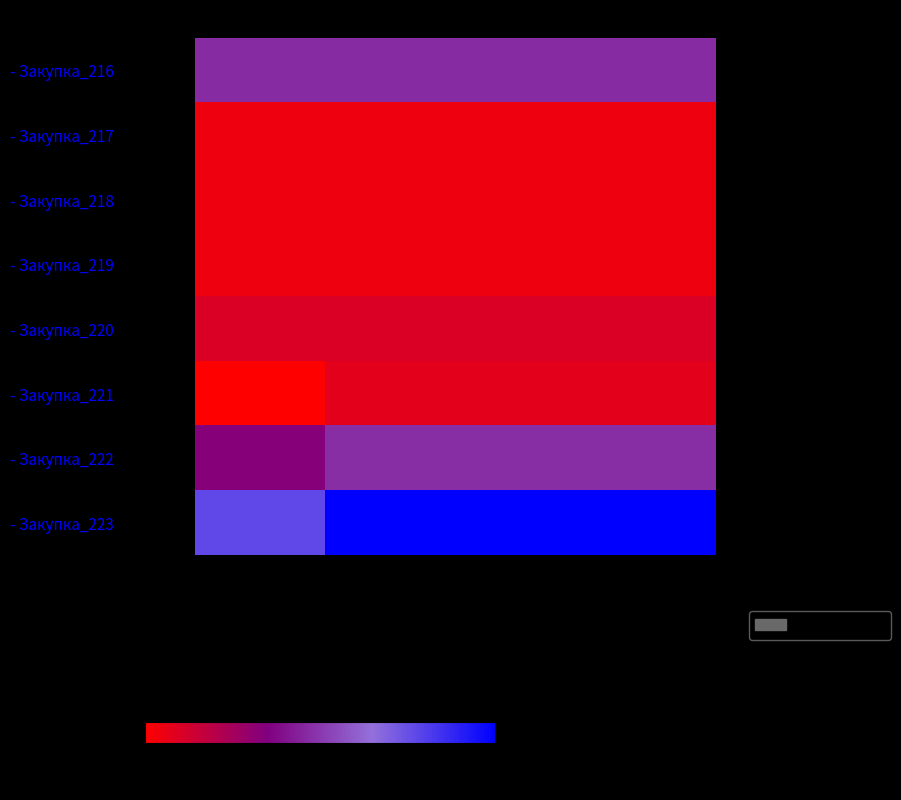

How many series are shown in this chart?

8